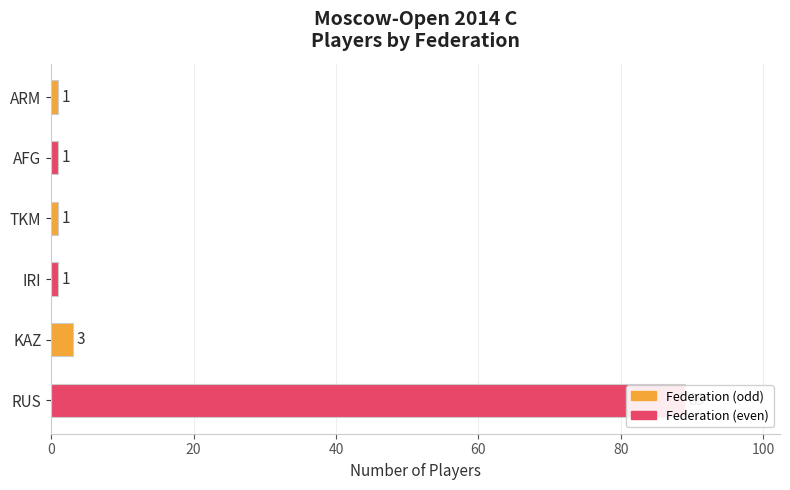

At which label is the value closest to 45?

KAZ